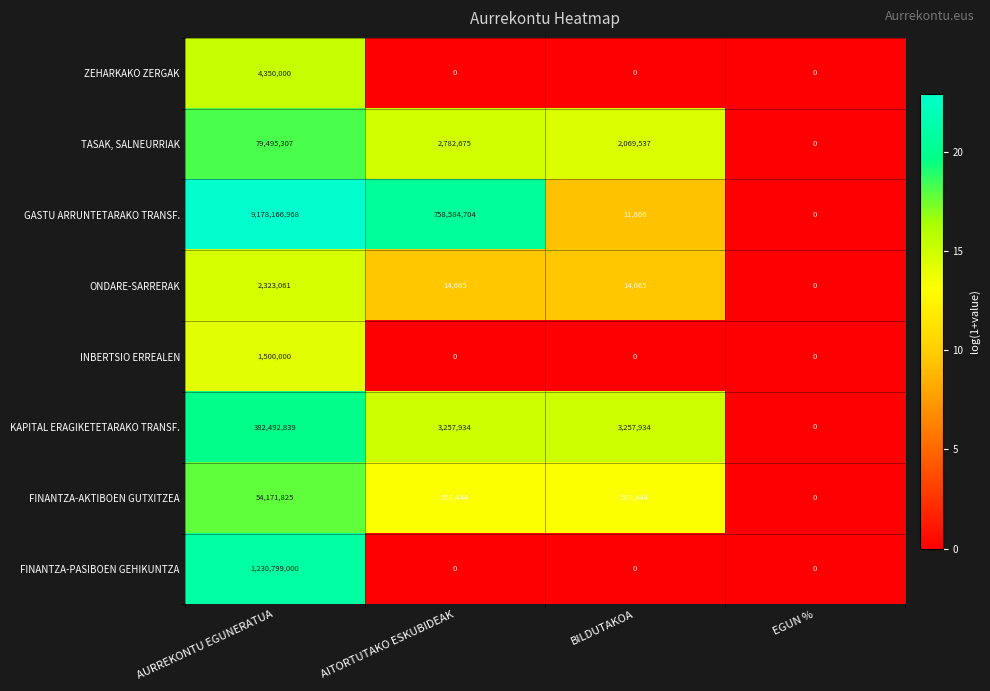

List the series in order of their peak value, highest first.

GASTU ARRUNTETARAKO TRANSF., FINANTZA-PASIBOEN GEHIKUNTZA, KAPITAL ERAGIKETETARAKO TRANSF., TASAK, SALNEURRIAK, FINANTZA-AKTIBOEN GUTXITZEA, ZEHARKAKO ZERGAK, ONDARE-SARRERAK, INBERTSIO ERREALEN